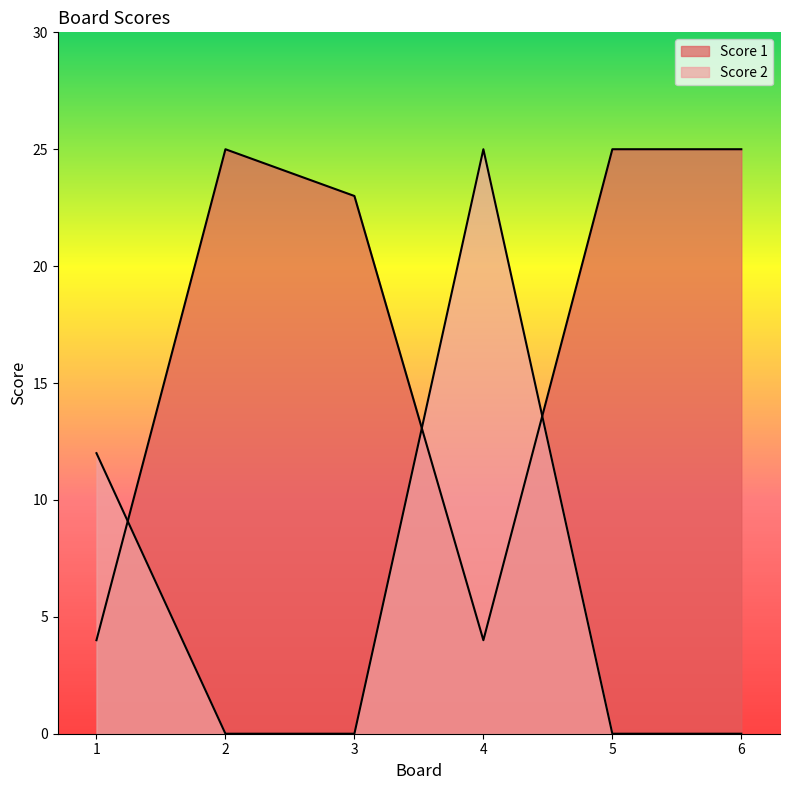

Between 2 and 4, which series saw the biggest shift?

Score 2